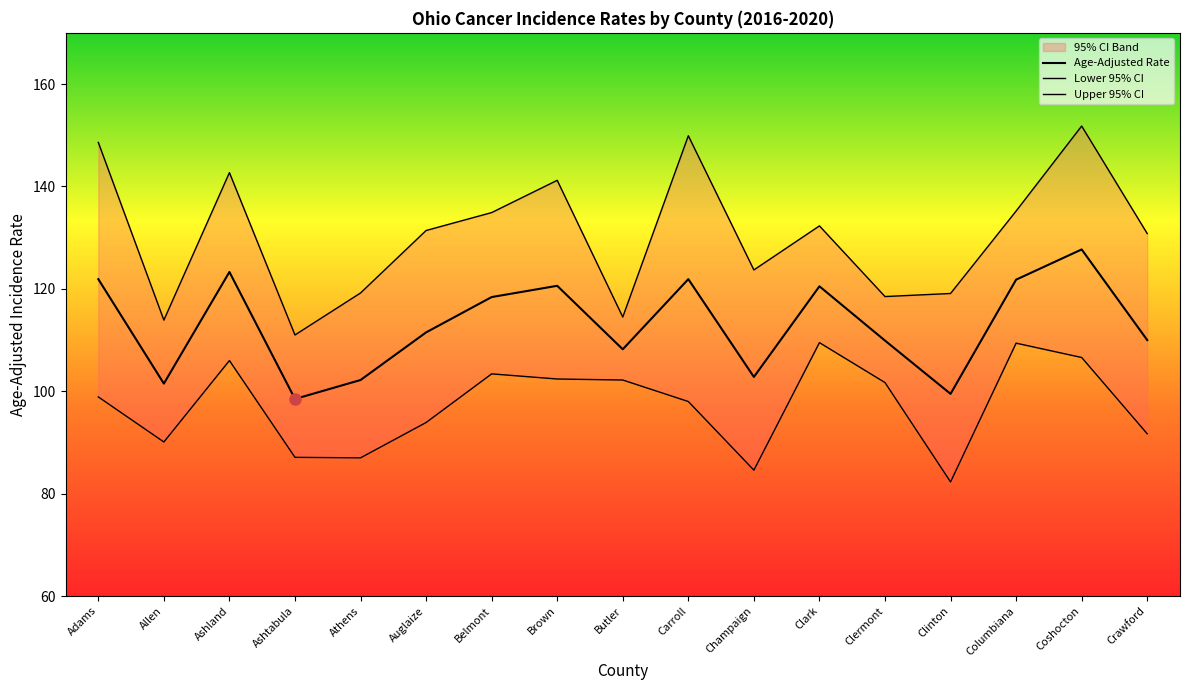

What is the difference between the highest and lowest values at Butler?

12.3